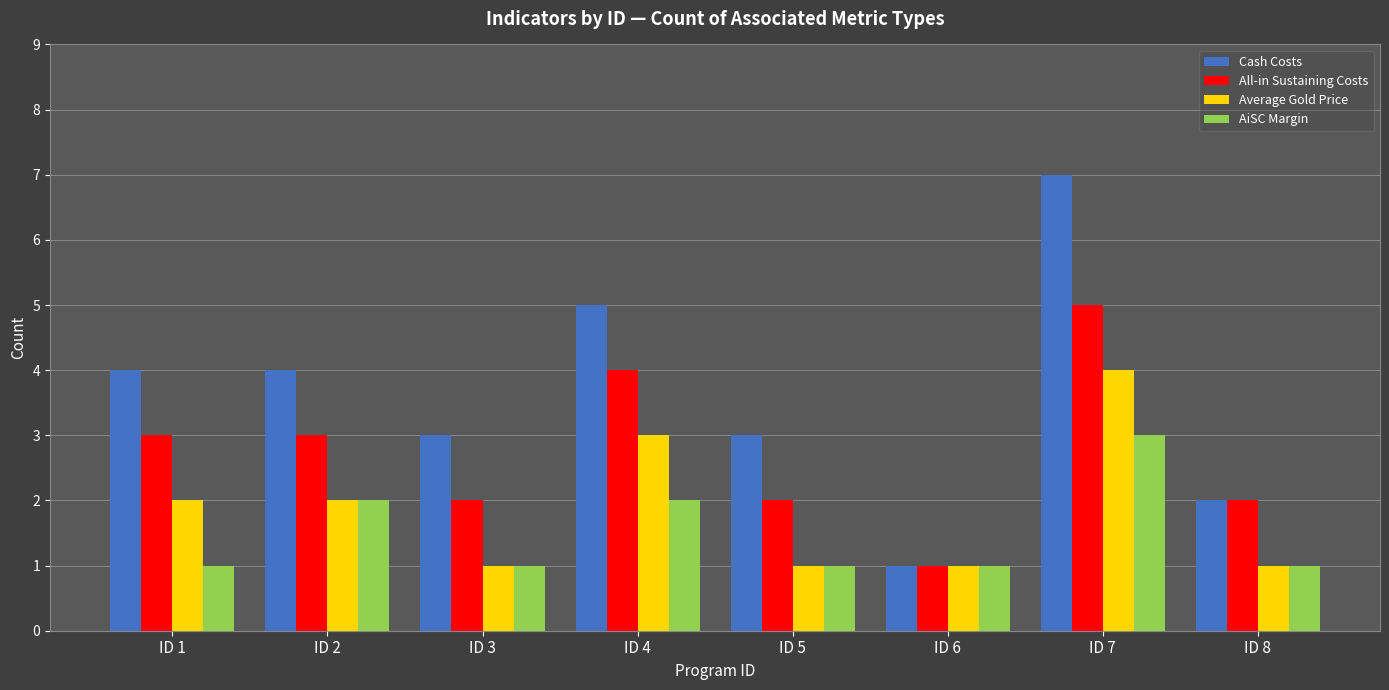

What is the difference between the maximum and second lowest values in the Average Gold Price series?

3